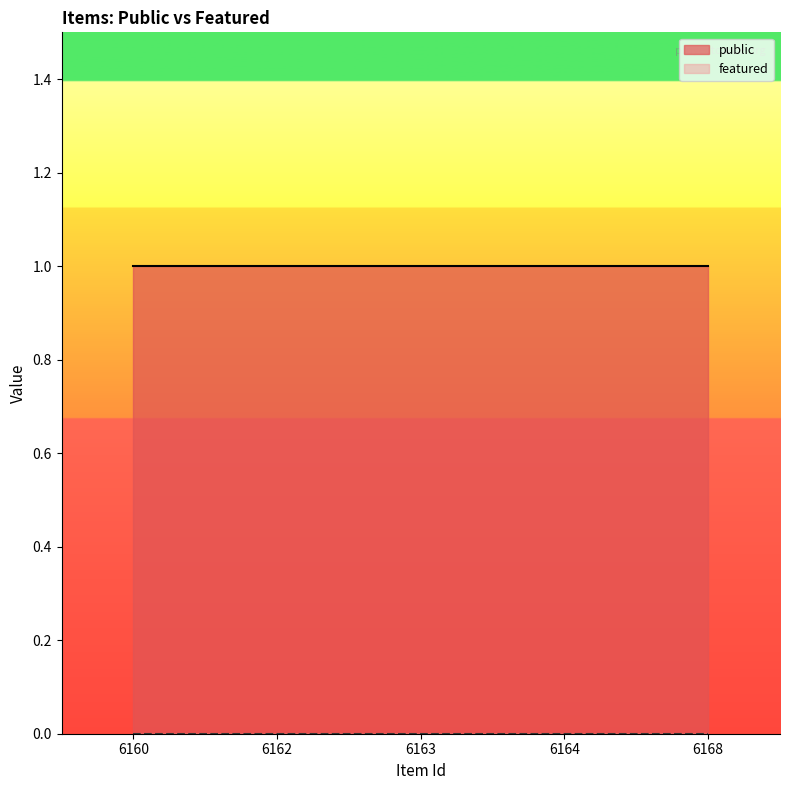

What is the average value of the public series?

1